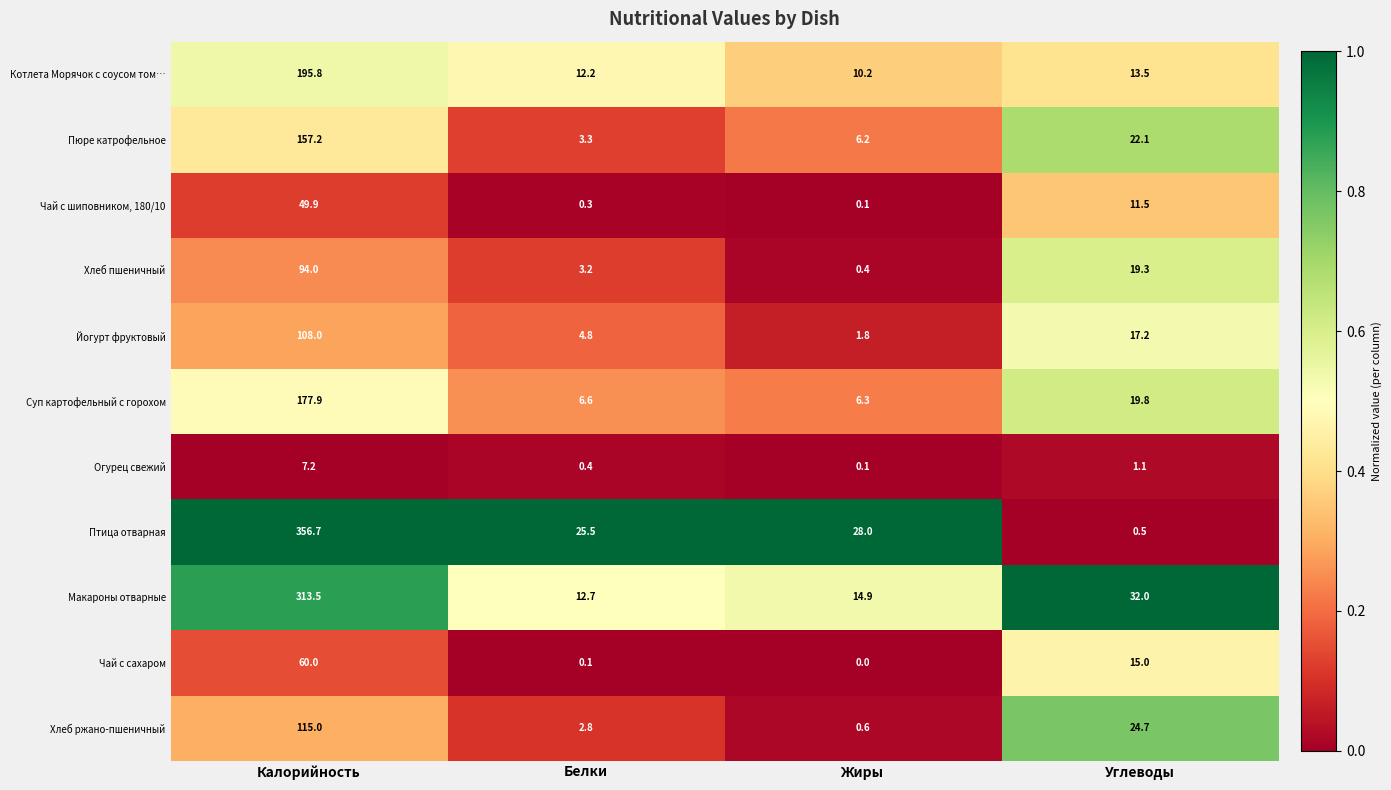

Rank the series by their maximum value, from highest to lowest.

Птица отварная, Макароны отварные, Котлета Морячок с соусом том…, Суп картофельный с горохом, Пюре катрофельное, Хлеб ржано-пшеничный, Йогурт фруктовый, Хлеб пшеничный, Чай с сахаром, Чай с шиповником, 180/10, Огурец свежий